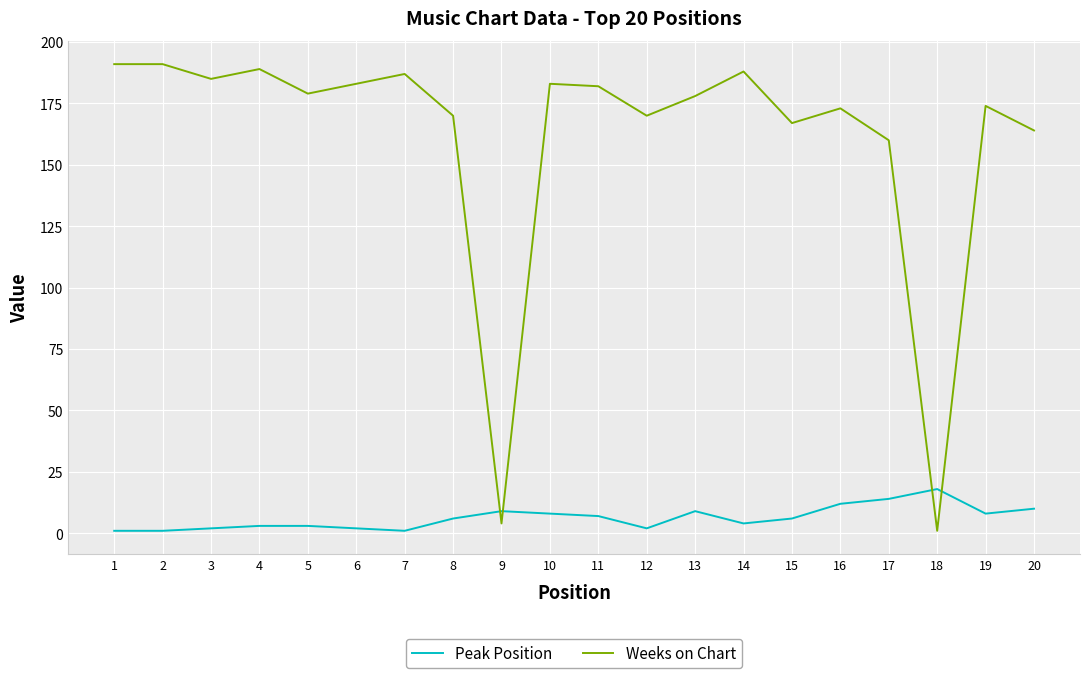

What is the maximum value shown in the chart?

191